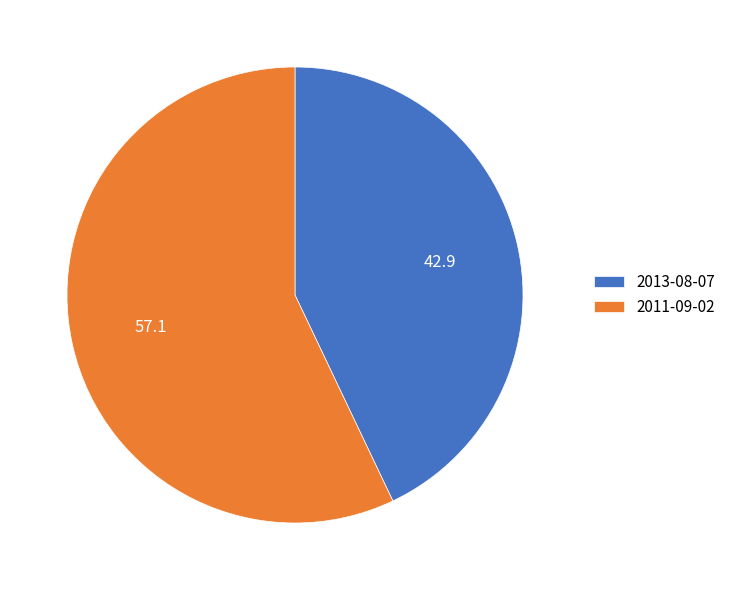

Does 2011-09-02 represent more than half of the total?

Yes